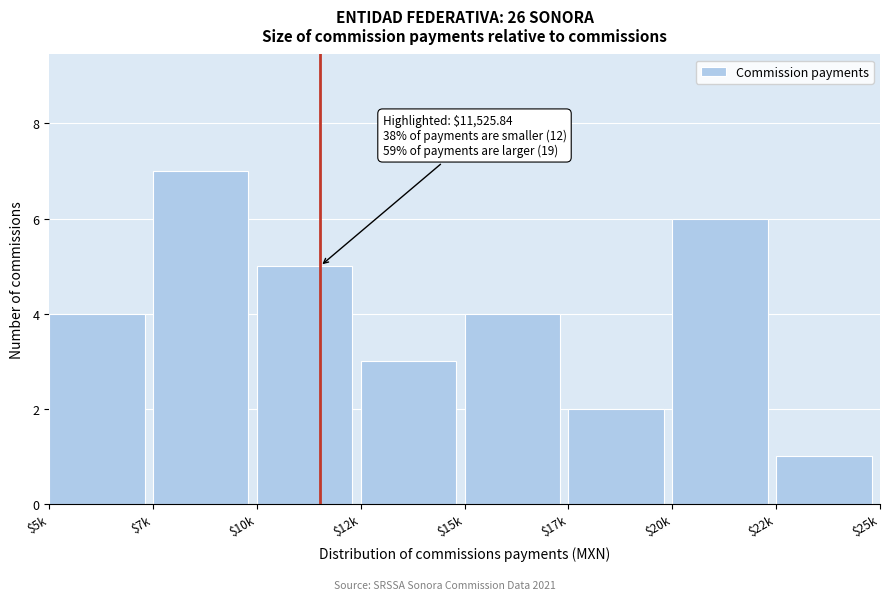

Reading right to left, transcribe all the data shown in this chart.

1	6	2	4	3	5	7	4